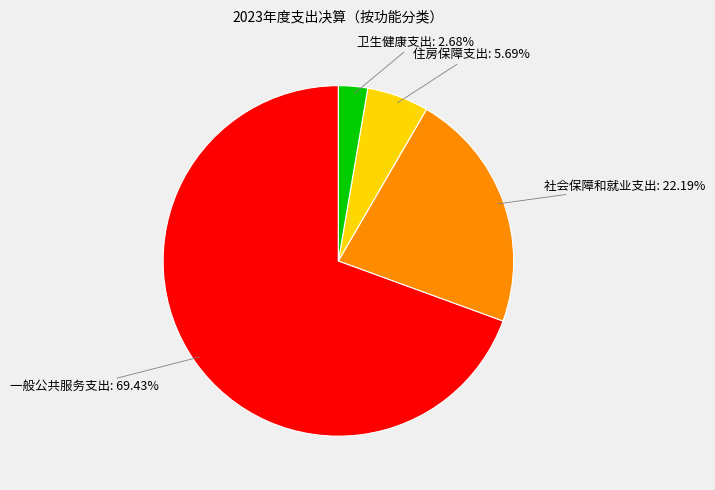

Which slice represents more than half of the pie?

一般公共服务支出